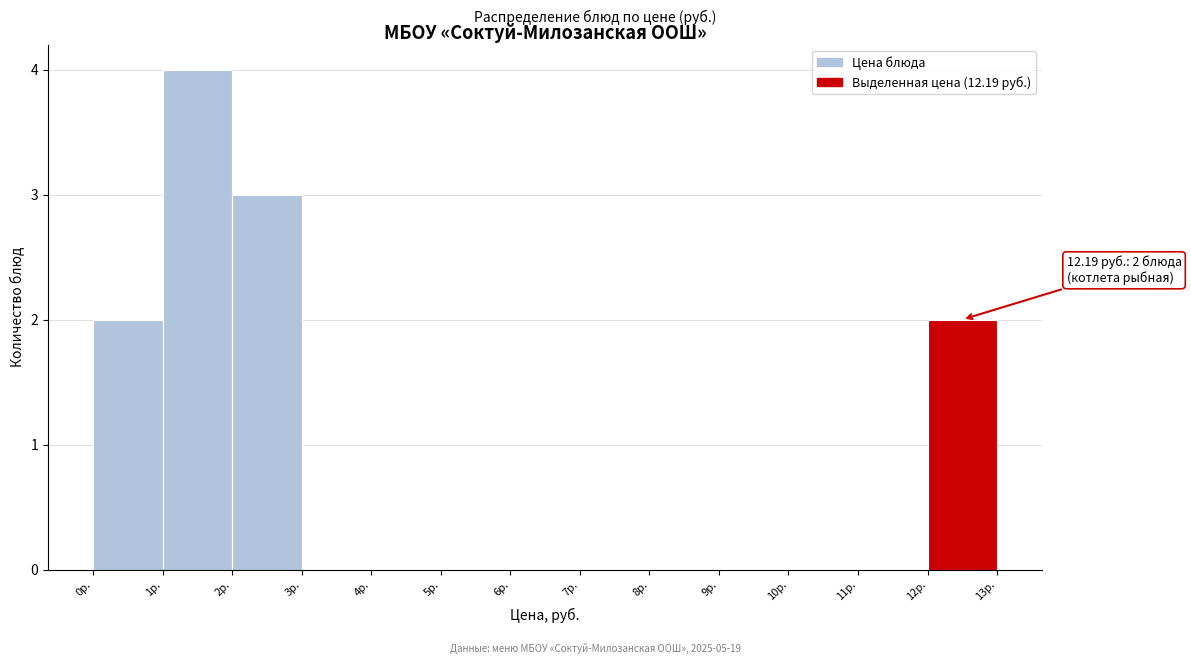

Over which range of the x-axis is the bar tallest?

1 to 2